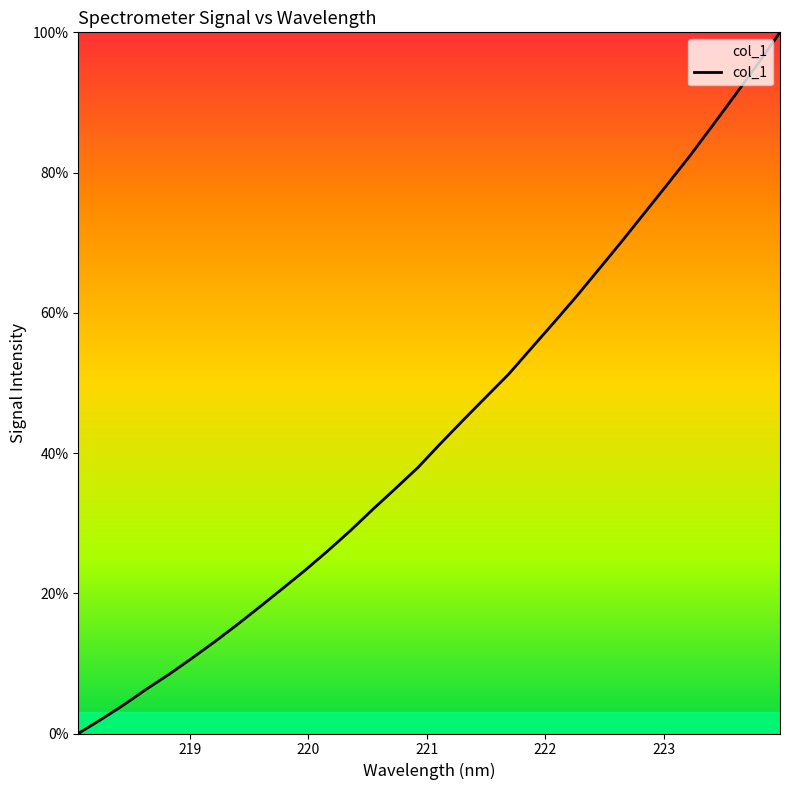

What is the greatest value displayed?

100.0